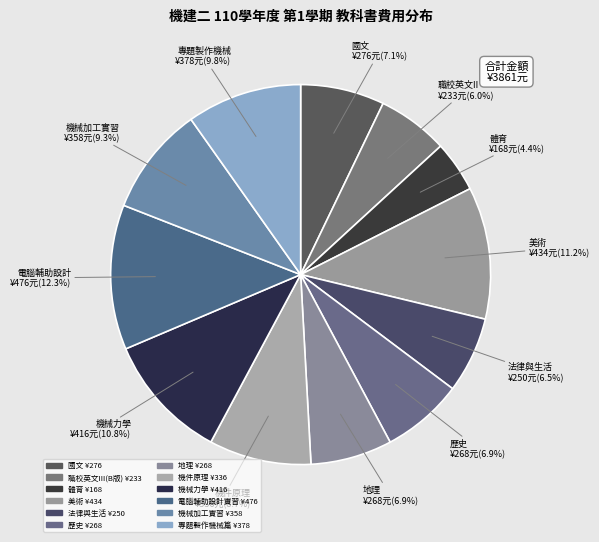

The 電腦輔助設計實習 slice represents 26% of the pie. True or false?

False